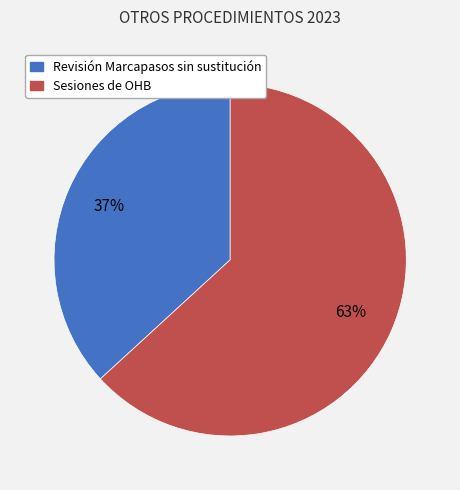

To the nearest percent, what is the combined percentage of Sesiones de OHB and Revisión Marcapasos sin sustitución?

100%